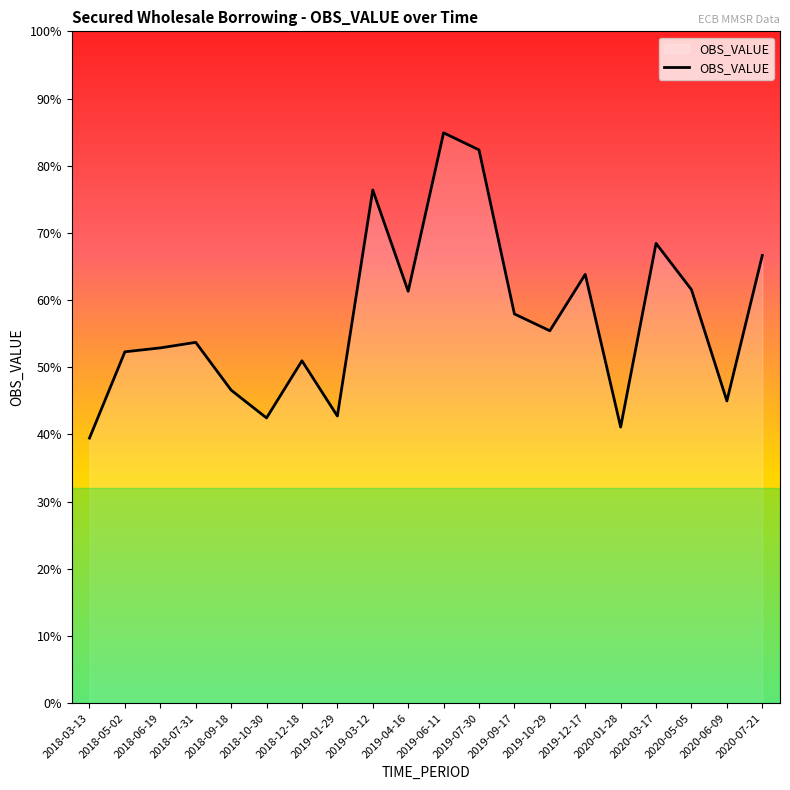

Which label corresponds to the largest value in the chart?

2019-06-11